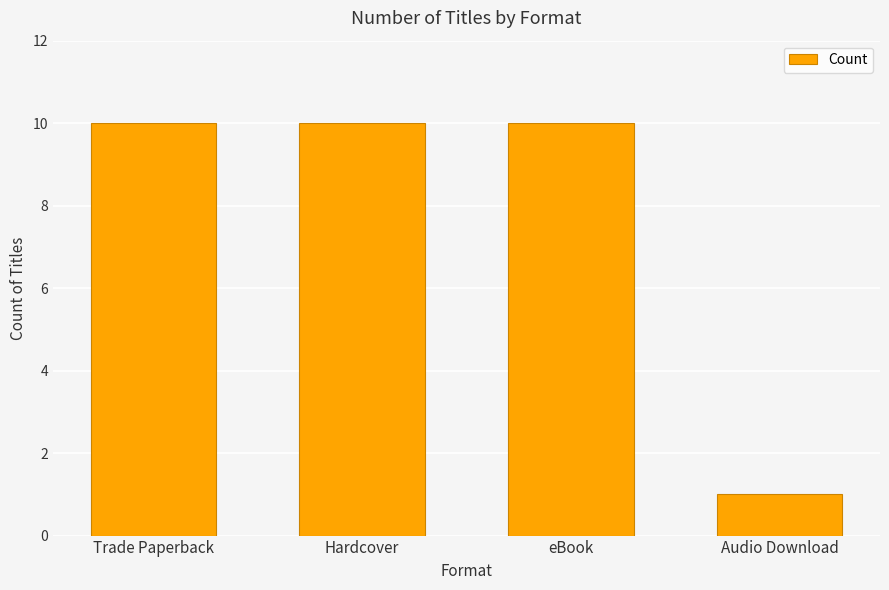

What is the greatest value displayed?

10